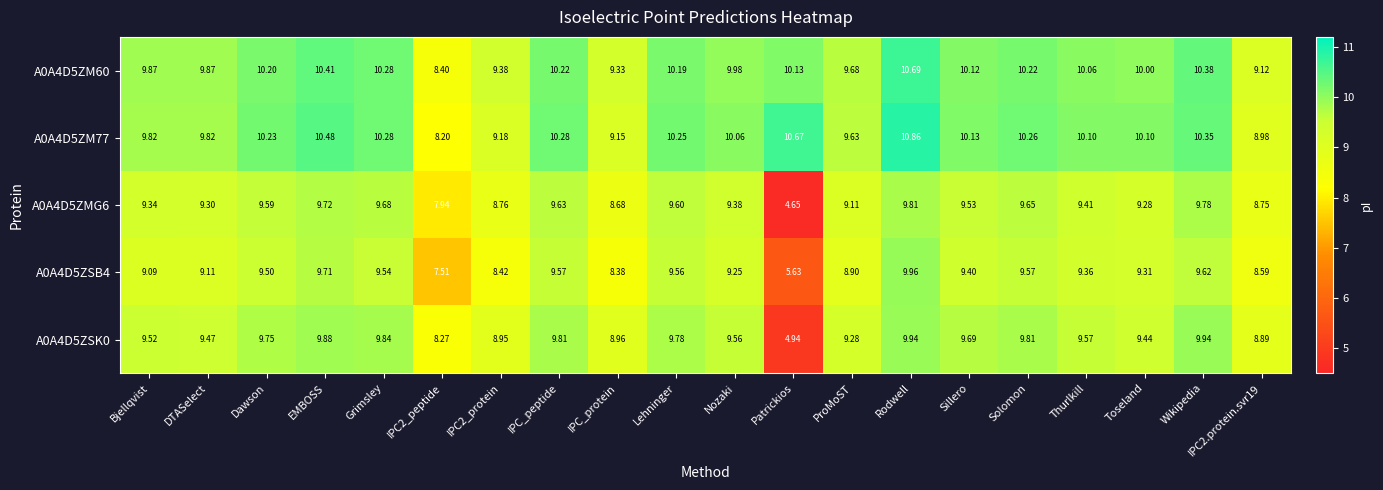

Where does the A0A4D5ZSK0 series first go above 9?

Bjellqvist